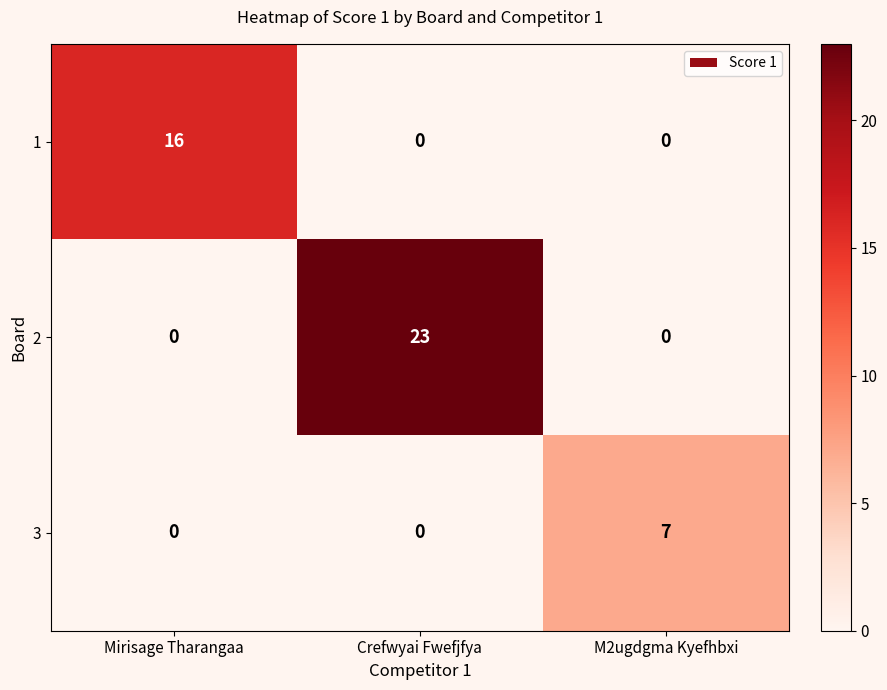

How many positive values does the 3 series have?

1